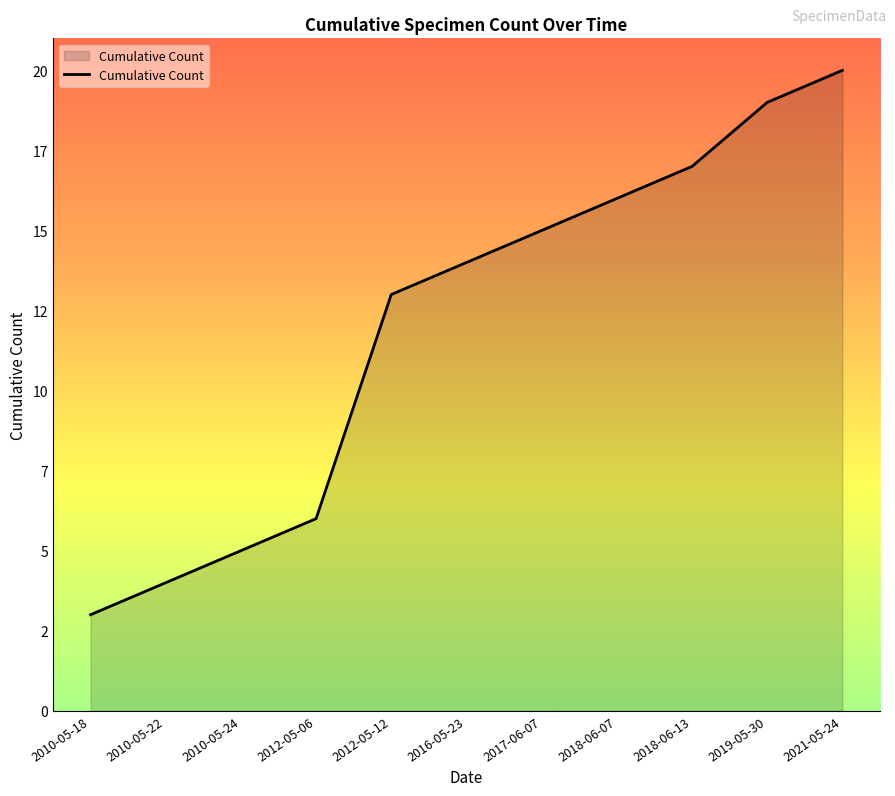

Between 2016-05-23 and 2012-05-06, which is larger?

2016-05-23